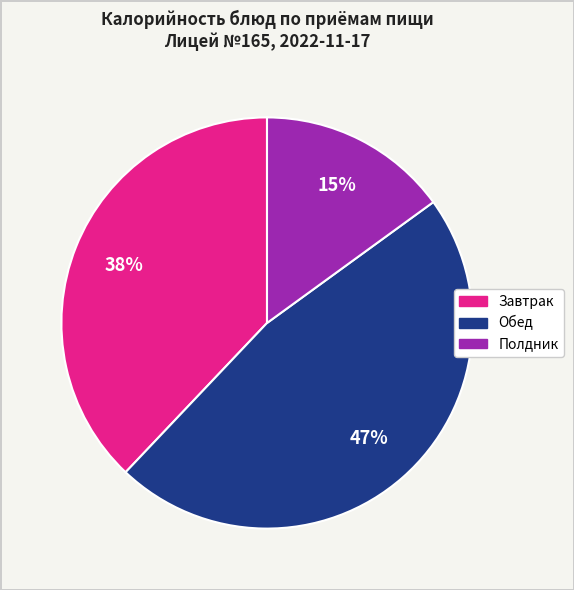

To the nearest percent, what is the difference between the largest and smallest slice percentages?

32%